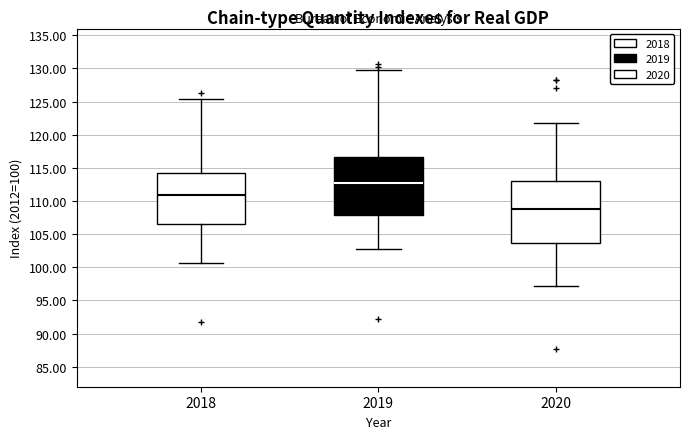

Reading left to right, transcribe this box plot: for each box, give where its median line is, the range the box spans, and where its two whiskers end, as read against the y-axis. The values are not printed on the chart, so give them approximately, as read against the axis.

2018: median 111.0, box 106.5 to 114.0, whiskers 100.5 to 125.5
2019: median 112.5, box 108.0 to 116.5, whiskers 103.0 to 129.5
2020: median 109.0, box 103.5 to 113.0, whiskers 97.0 to 121.5